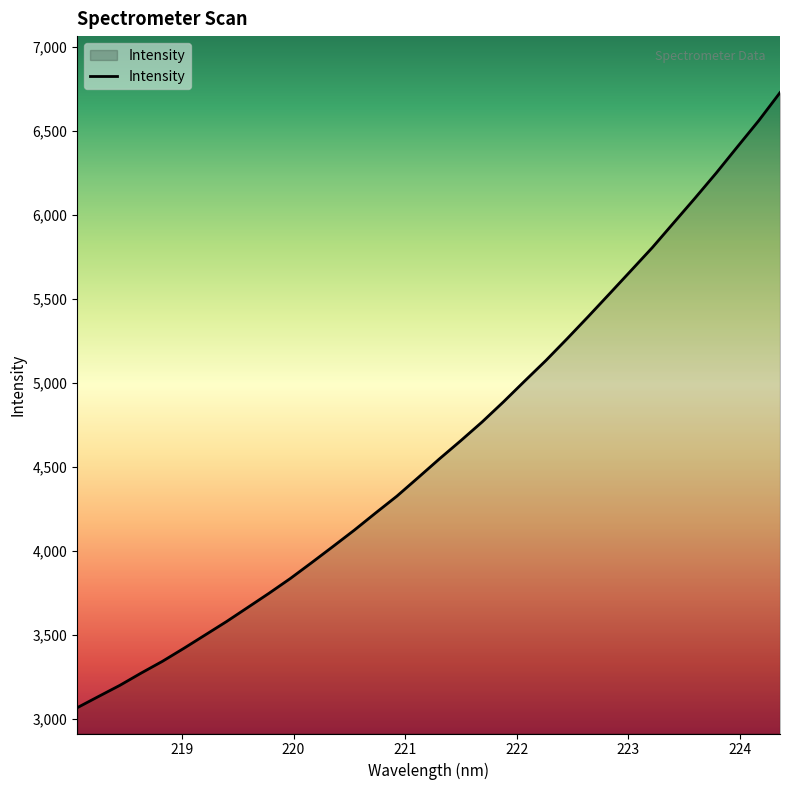

What is the maximum value shown in the chart?

6726.3